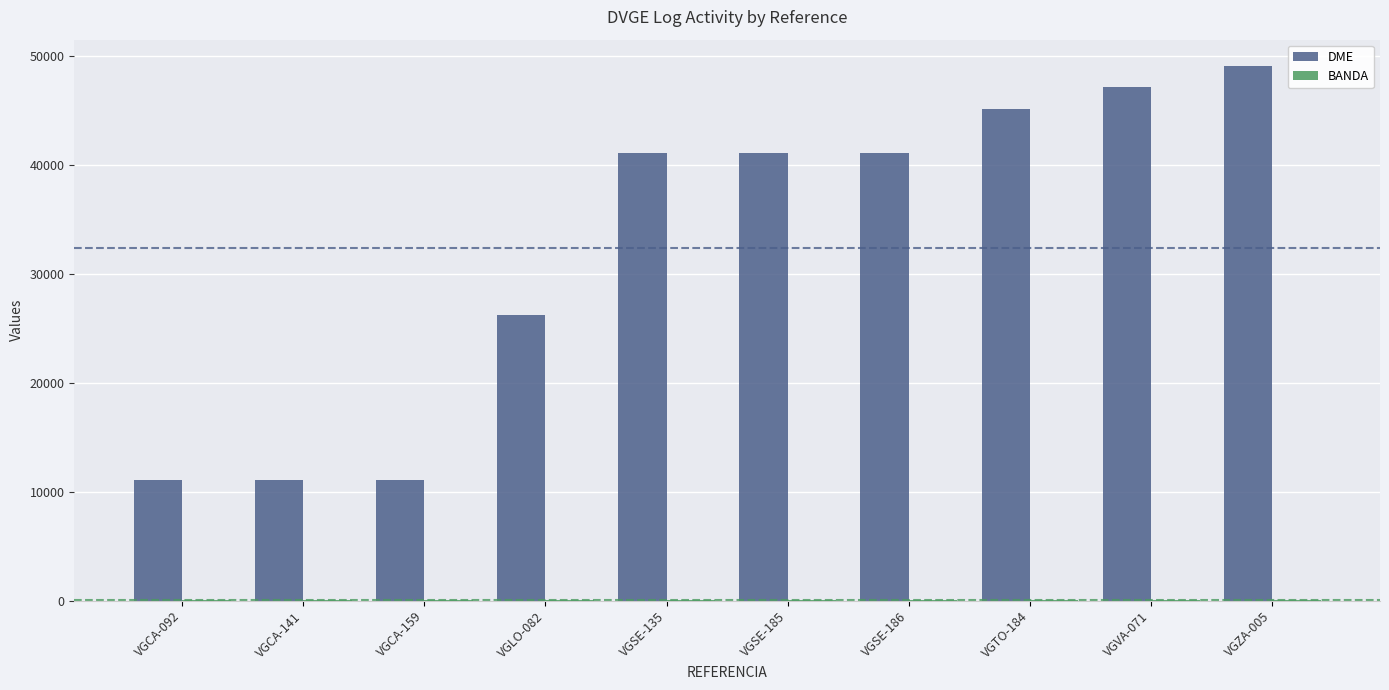

What is the sum of all DME values?

323649